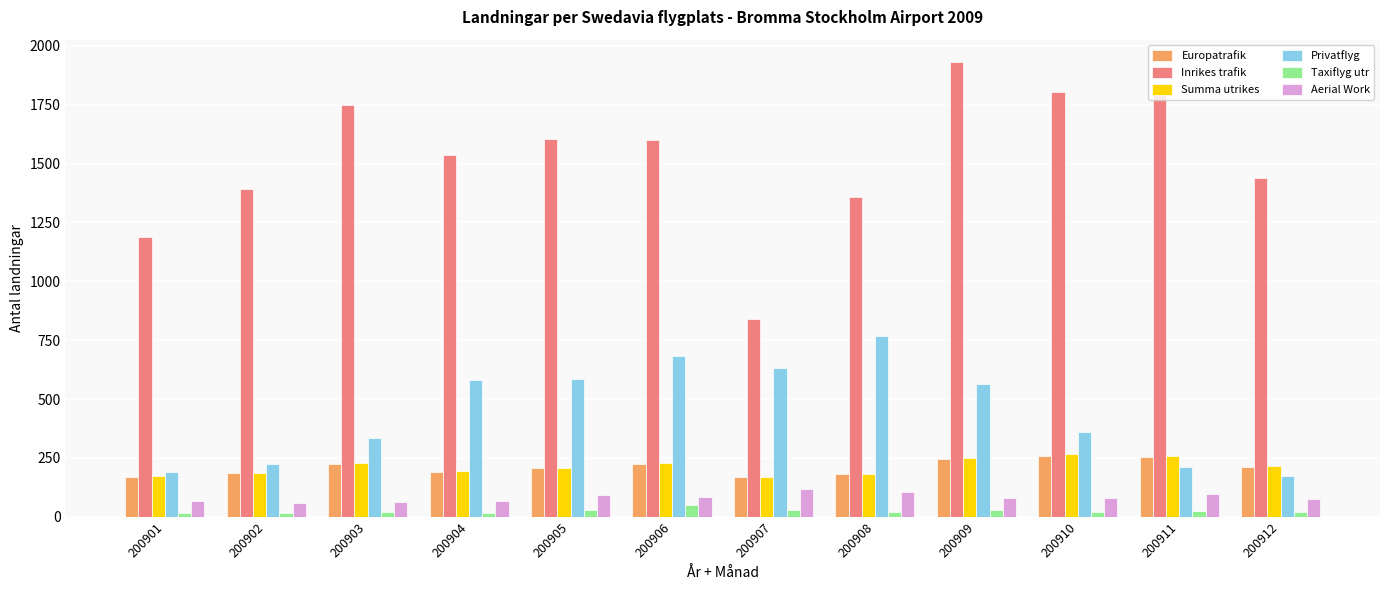

True or false: Taxiflyg utr has a value of 22 at 200908.

True